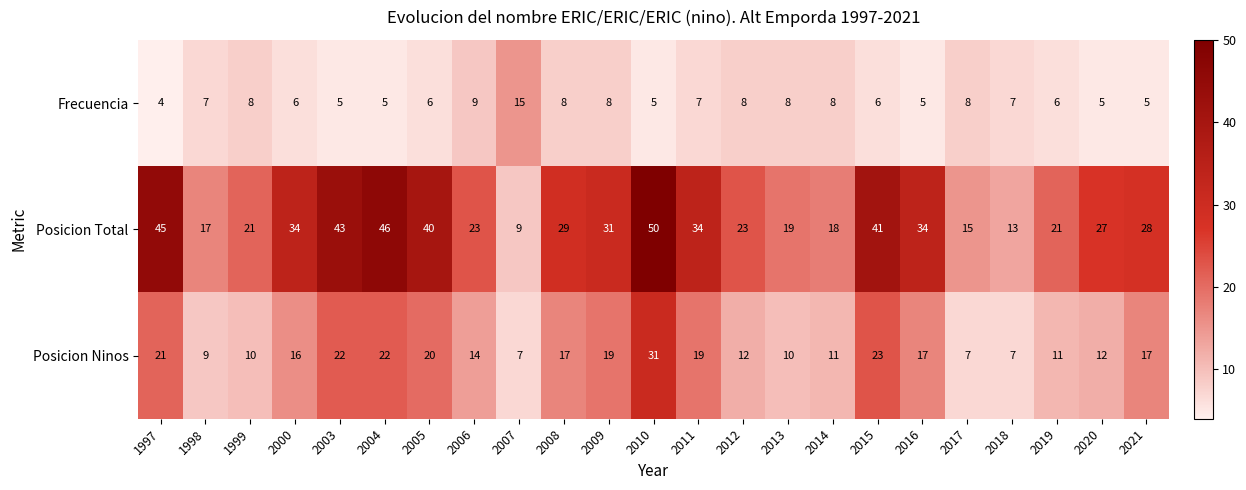

The value of Frecuencia at 2020 is 1. True or false?

False